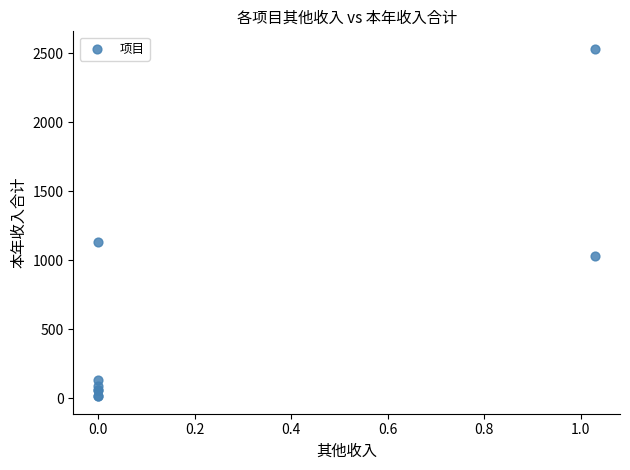

What Y value in the scatter plot is closest to 1273?

1130.3